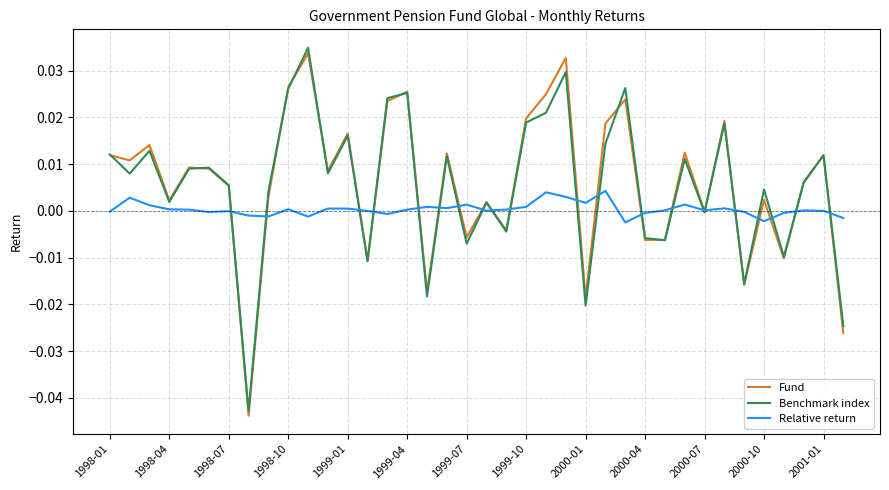

What is the sum of all Fund values?

0.2